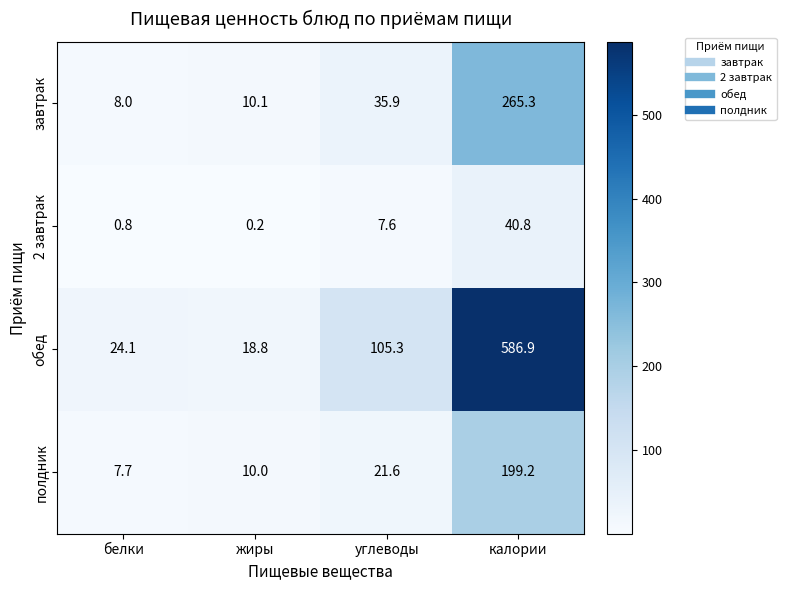

Between углеводы and калории, which series saw the biggest shift?

обед